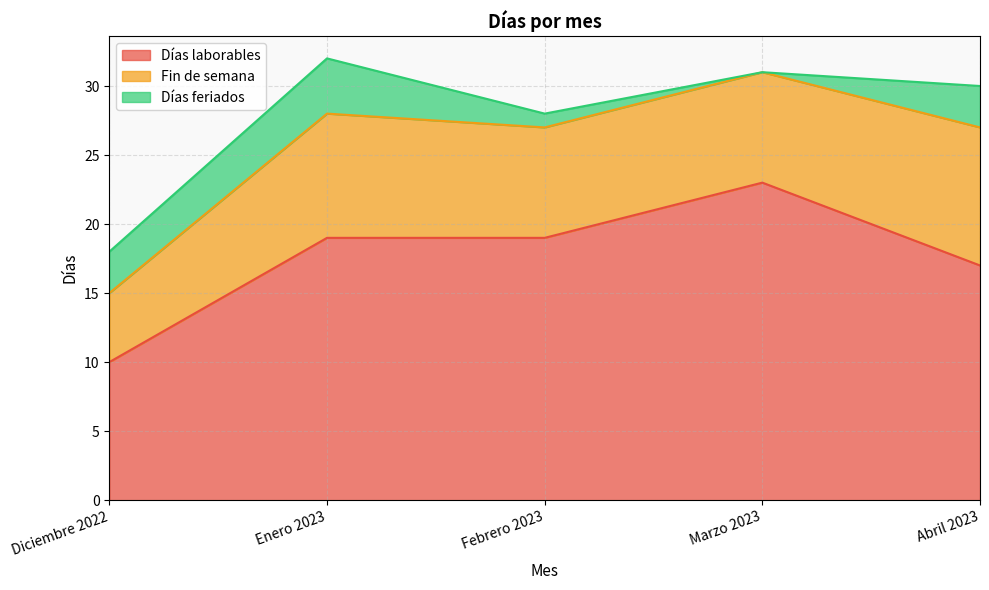

How many categories are shown in the chart?

5